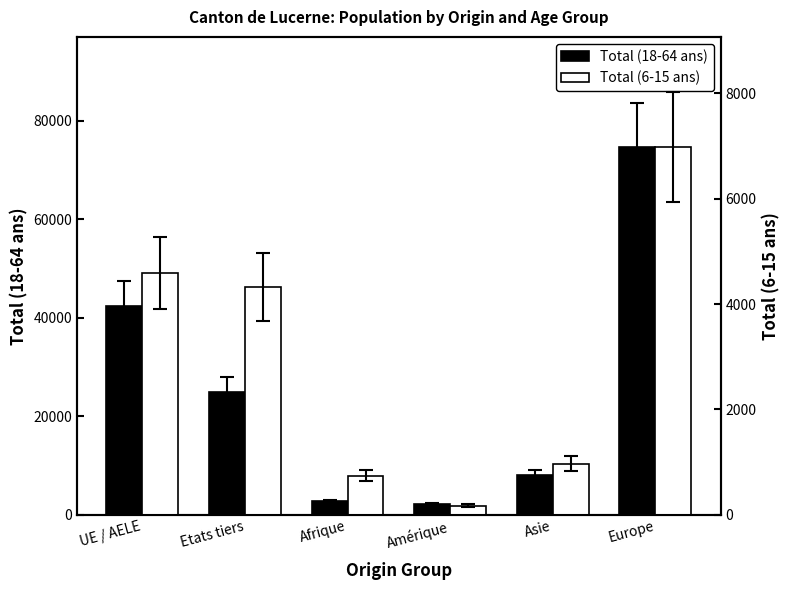

What is the value of the Total (6-15 ans) bar at the 5th from the left?

971